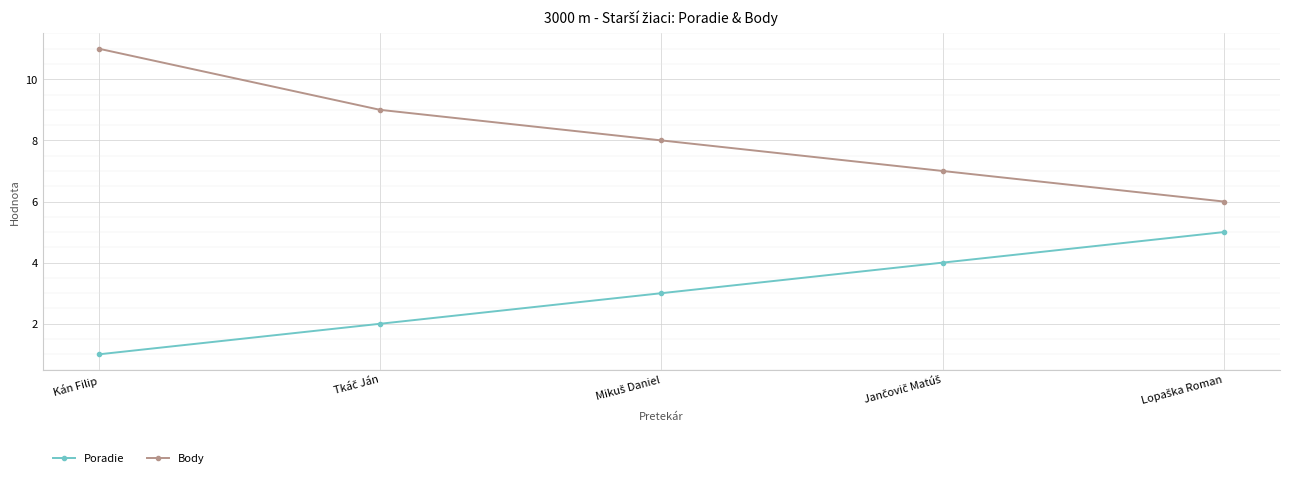

What is the label of the 5th point from the right?

Kán Filip